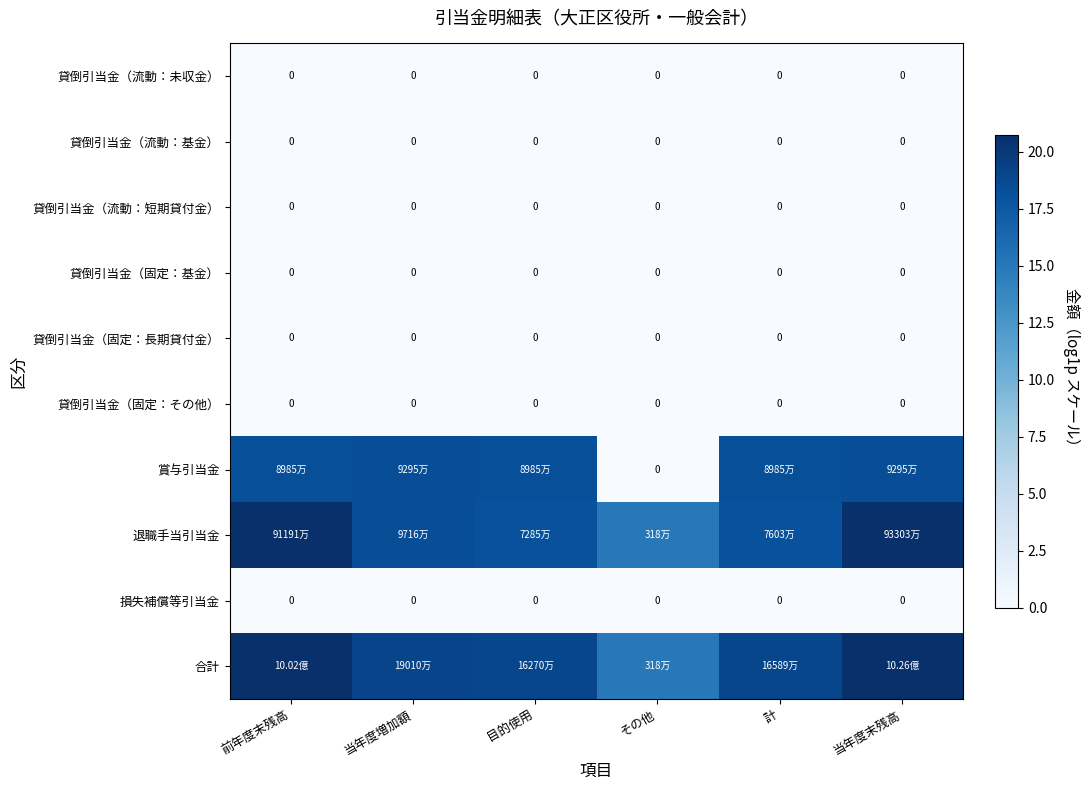

What is the total value across all series at 計?

55.4